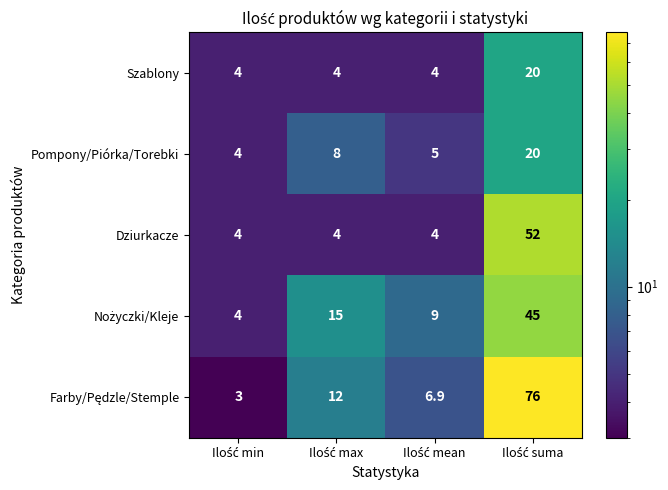

How many Szablony values are between 4 and 20?

4